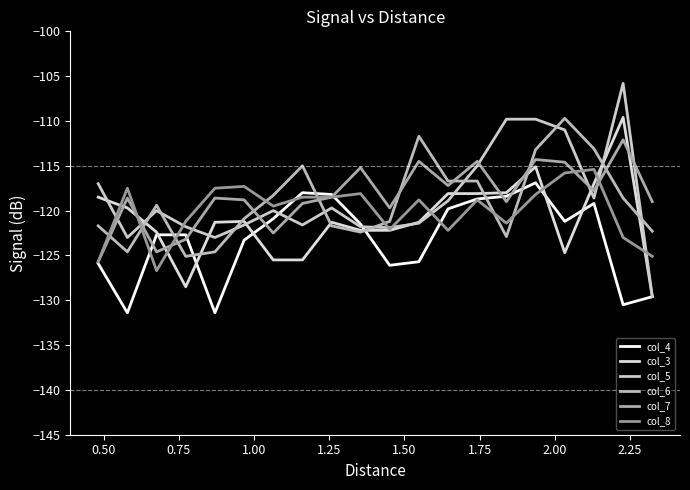

True or false: col_3 and col_8 intersect in this chart.

True